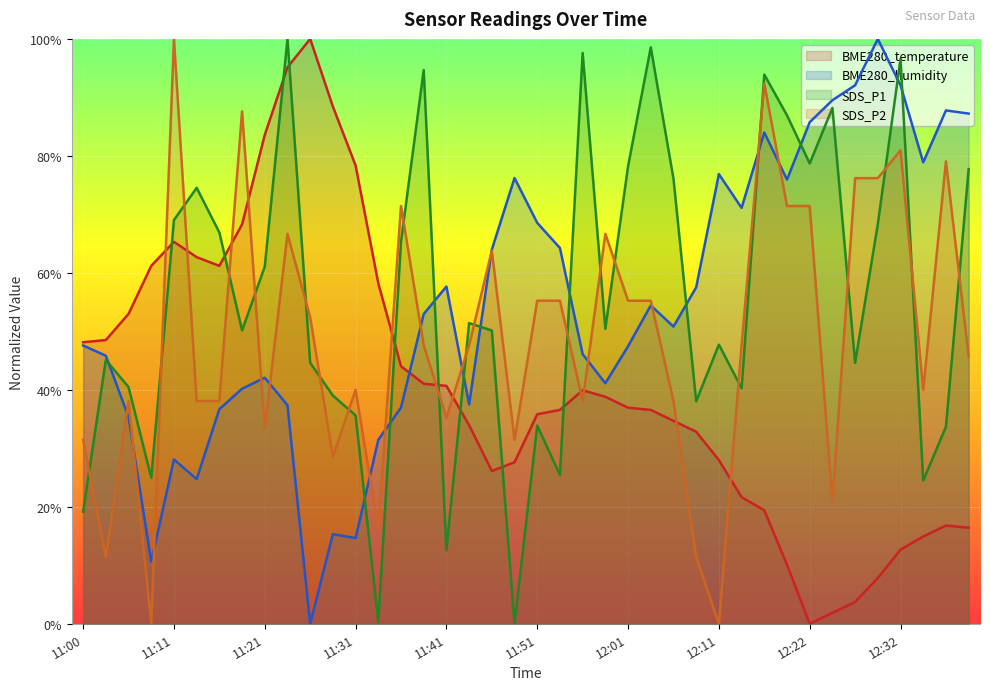

Rank the series at 12:35 from highest to lowest value.

BME280_humidity, SDS_P2, SDS_P1, BME280_temperature